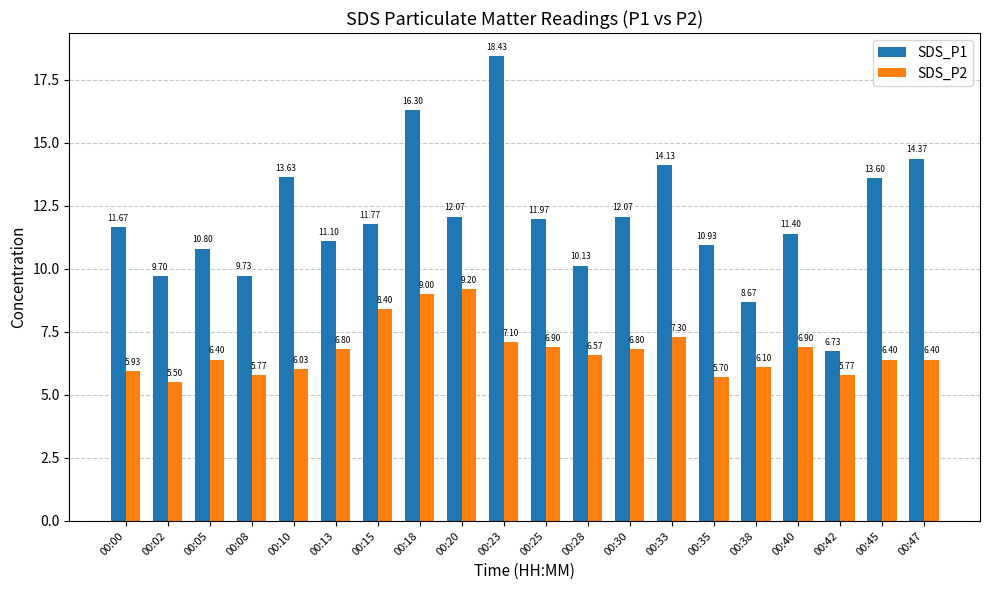

Where does the SDS_P1 series first go above 11?

00:00